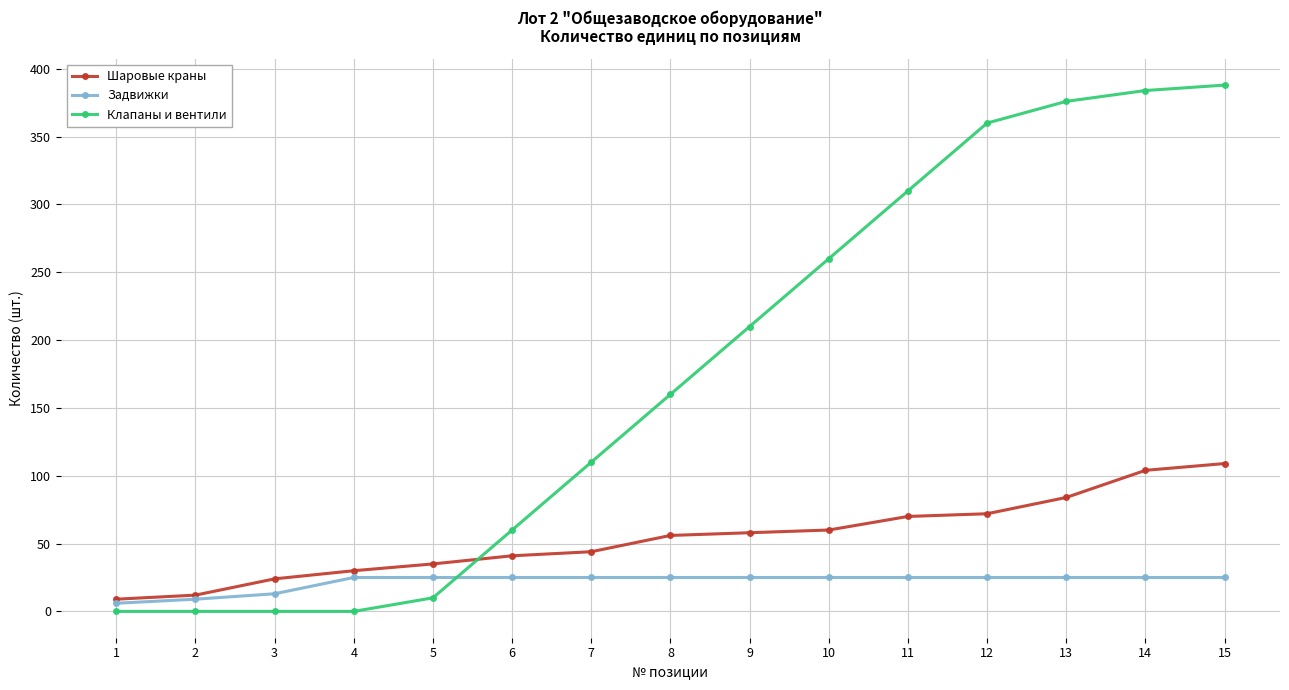

The value of Задвижки at 2 is 9. True or false?

True